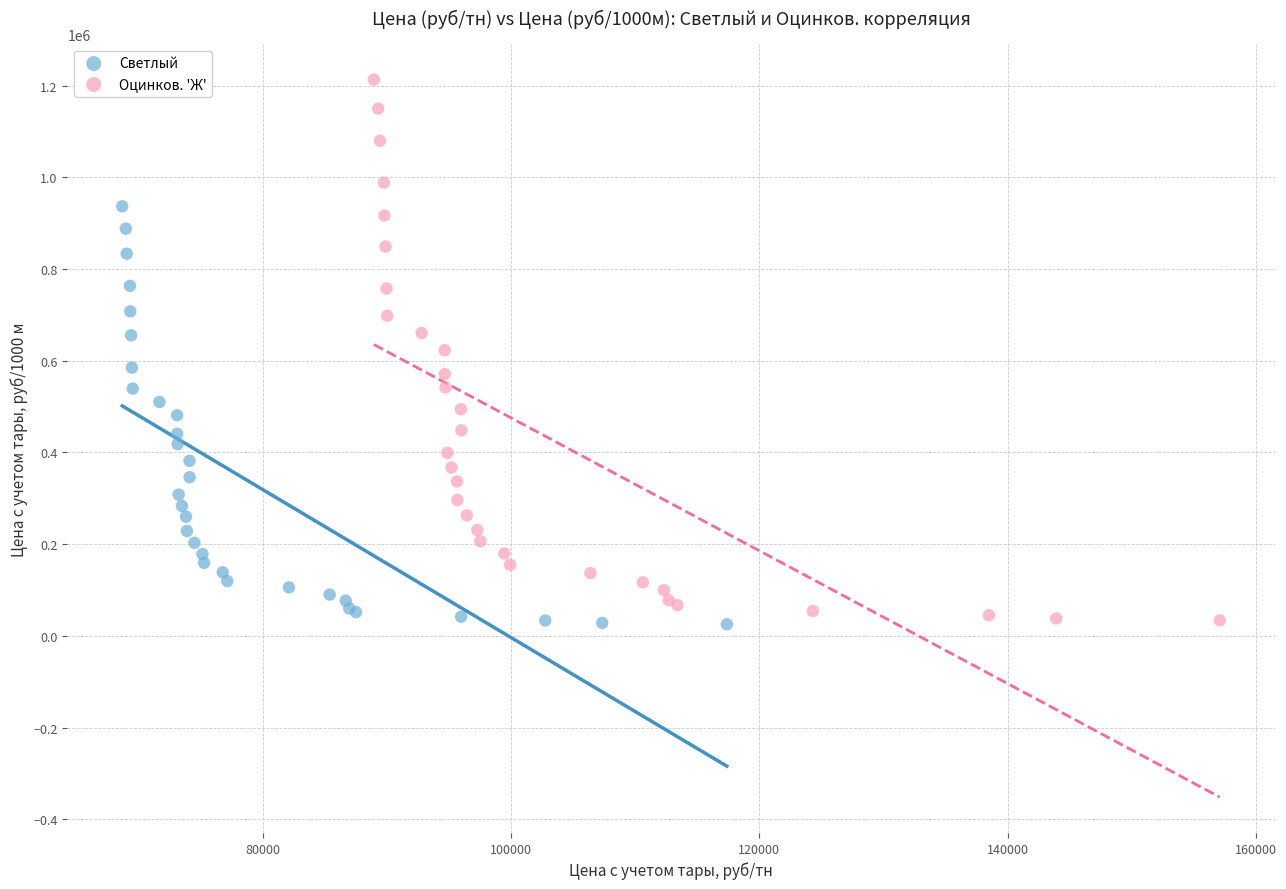

Which series reaches the maximum Y coordinate?

Оцинков. 'Ж'